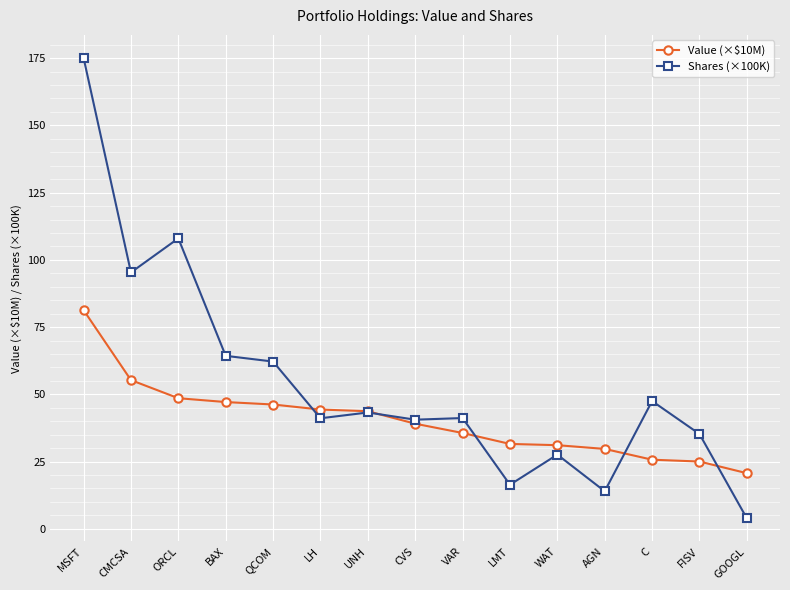

The Value (×$10M) series shows 35.6 at CMCSA. True or false?

False